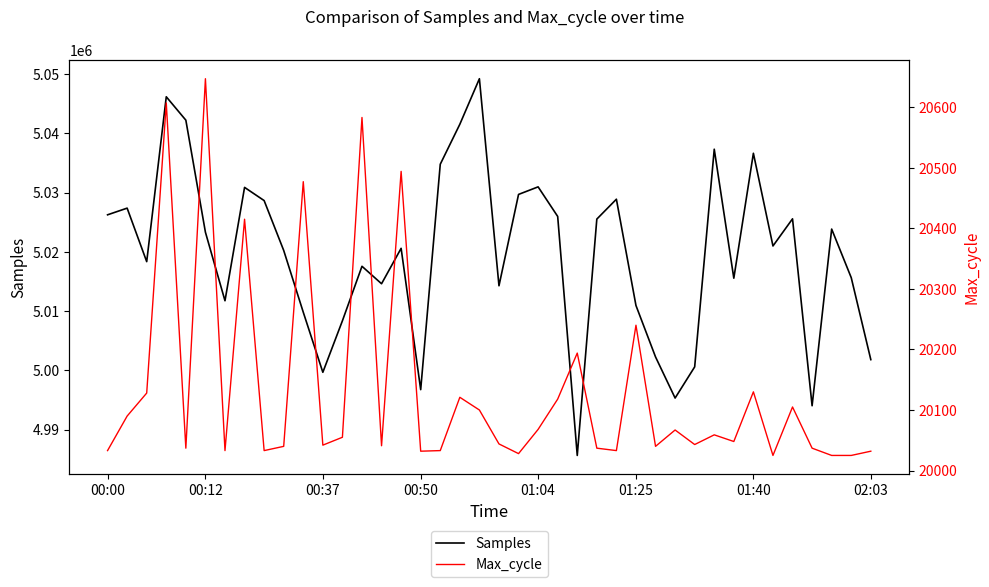

At which category does the chart reach its peak across all series?

19